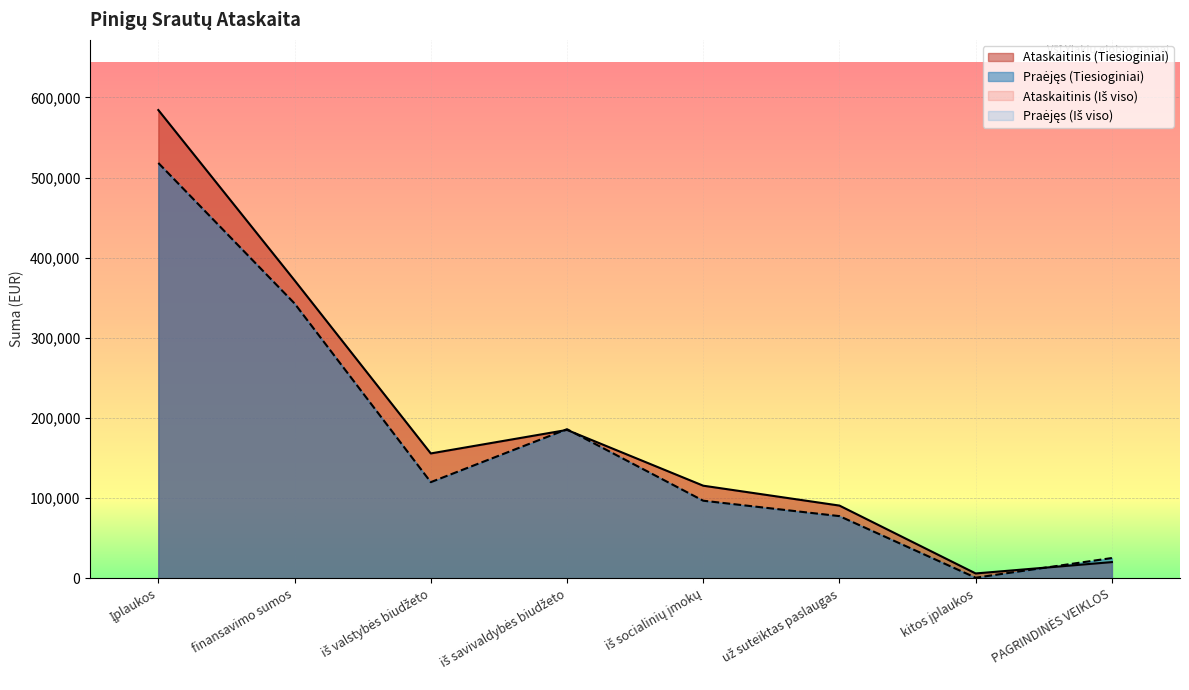

Reading left to right, list all the values displayed in this chart.

Ataskaitinis (Tiesioginiai): Įplaukos=584182.2	finansavimo sumos=371727.8	iš valstybės biudžeto=155816.2	iš savivaldybės biudžeto=185136.5	iš socialinių įmokų=115581.1	už suteiktas paslaugas=90771.8	kitos įplaukos=6101.5	PAGRINDINĖS VEIKLOS=20268.0
Praėjęs (Tiesioginiai): Įplaukos=518154.1	finansavimo sumos=342911.3	iš valstybės biudžeto=119990.4	iš savivaldybės biudžeto=186059.4	iš socialinių įmokų=96840.1	už suteiktas paslaugas=77624.9	kitos įplaukos=777.8	PAGRINDINĖS VEIKLOS=25335.8